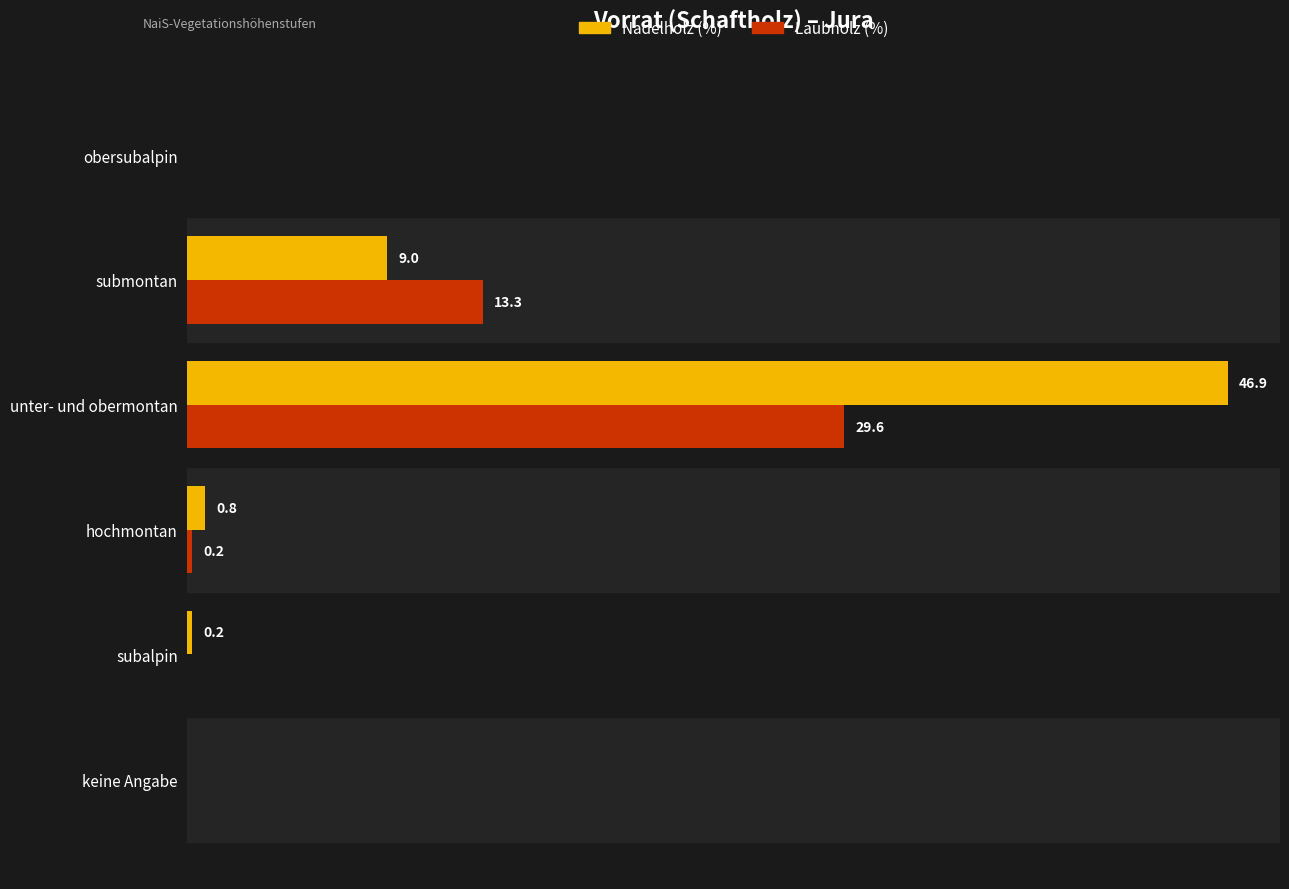

Which label corresponds to the largest value in the chart?

unter- und obermontan